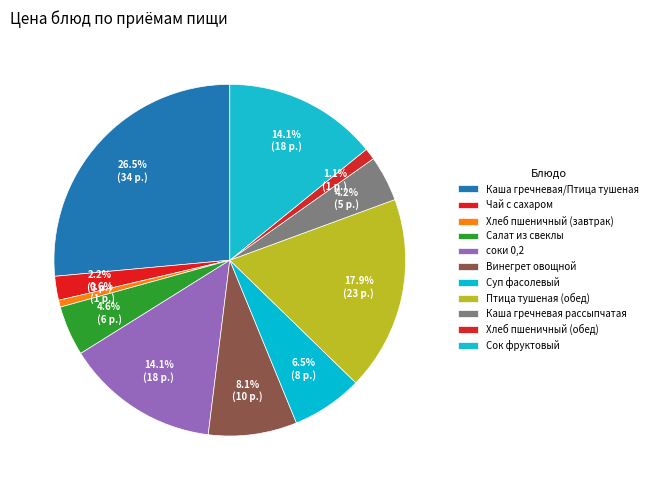

Count the number of slices in the pie.

11